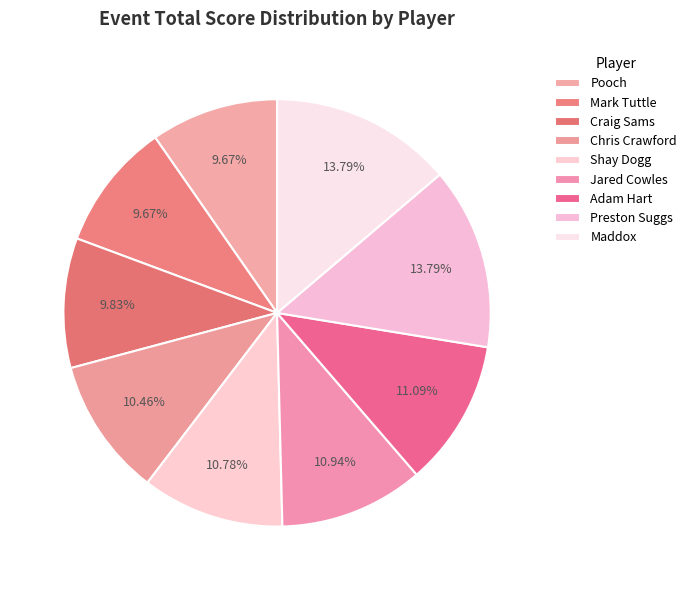

Which category has the biggest portion of the pie?

Preston Suggs